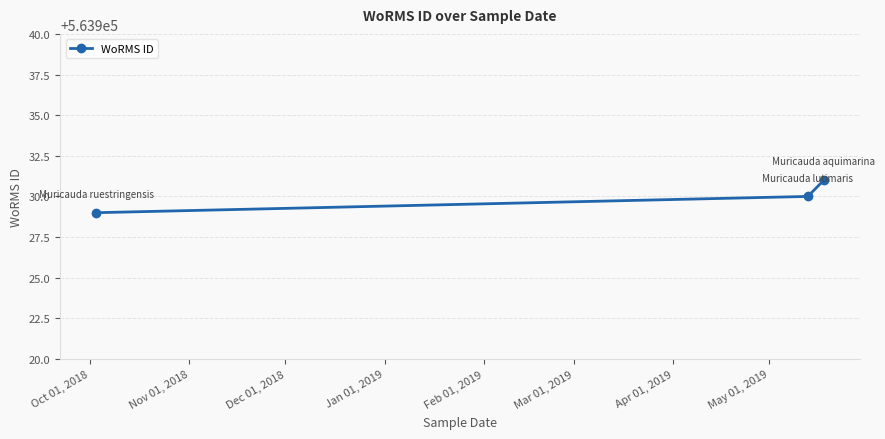

What is the value of the 3rd point from the left?

563931